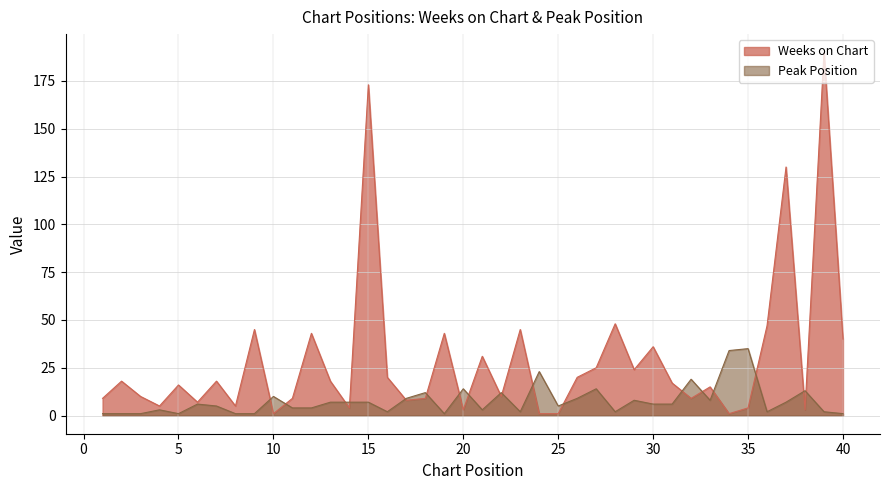

What are all the series names shown in the legend?

Weeks on Chart, Peak Position